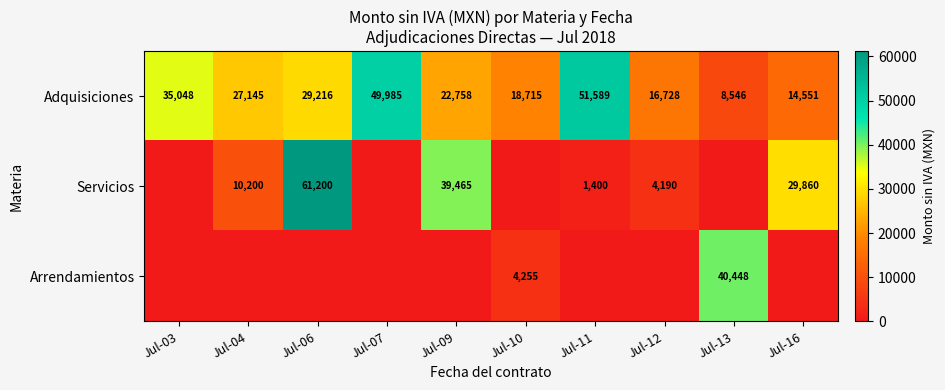

The Adquisiciones series shows 37899 at Jul-04. True or false?

False